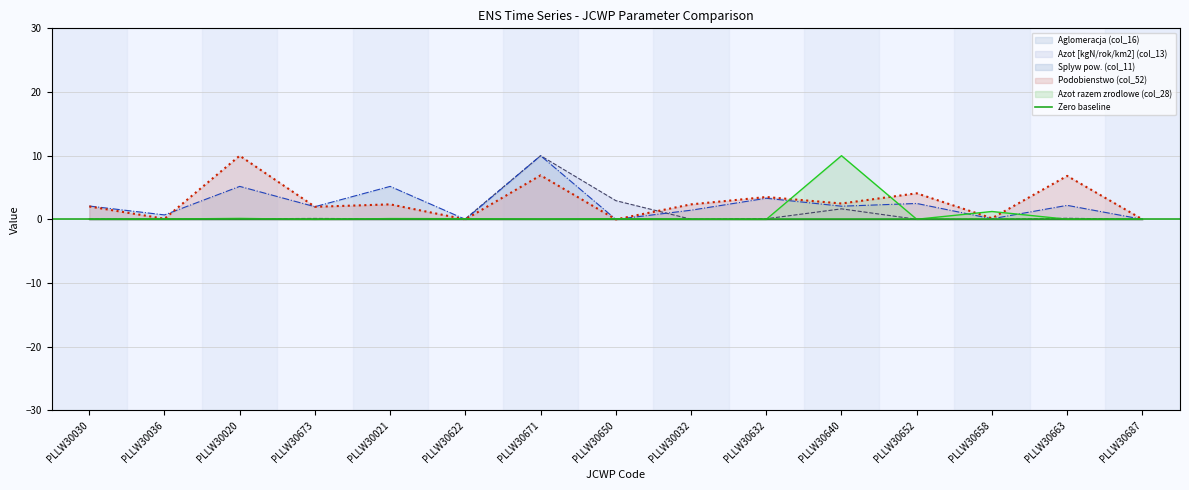

Between PLLW30652 and PLLW30663, which series saw the biggest shift?

Podobienstwo (col_52)